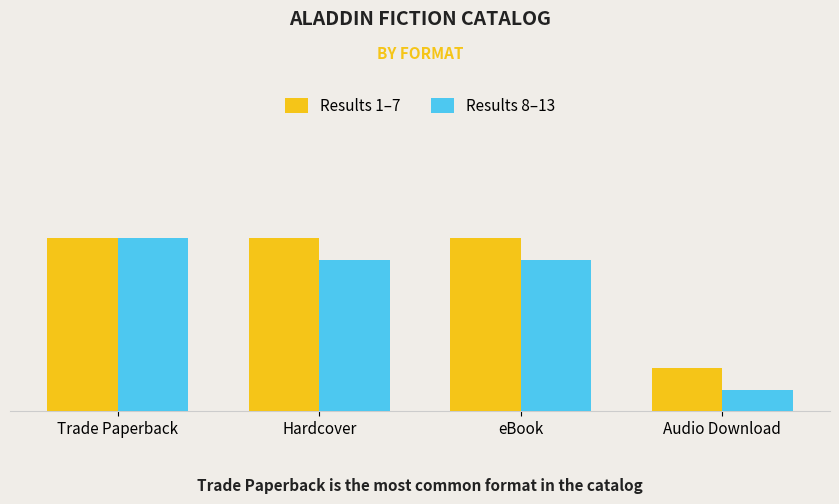

What position from the left is Trade Paperback?

1